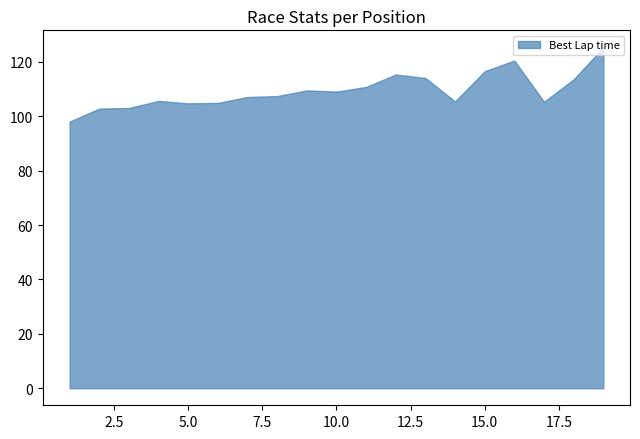

What is the smallest value displayed?

98.0